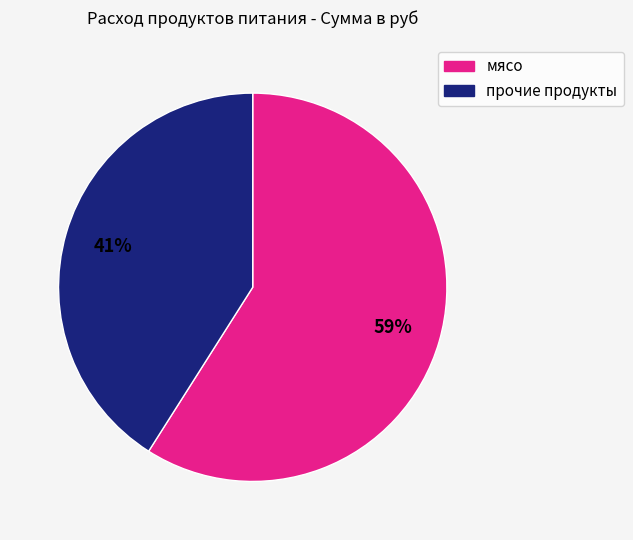

How many segments does this pie chart have?

2